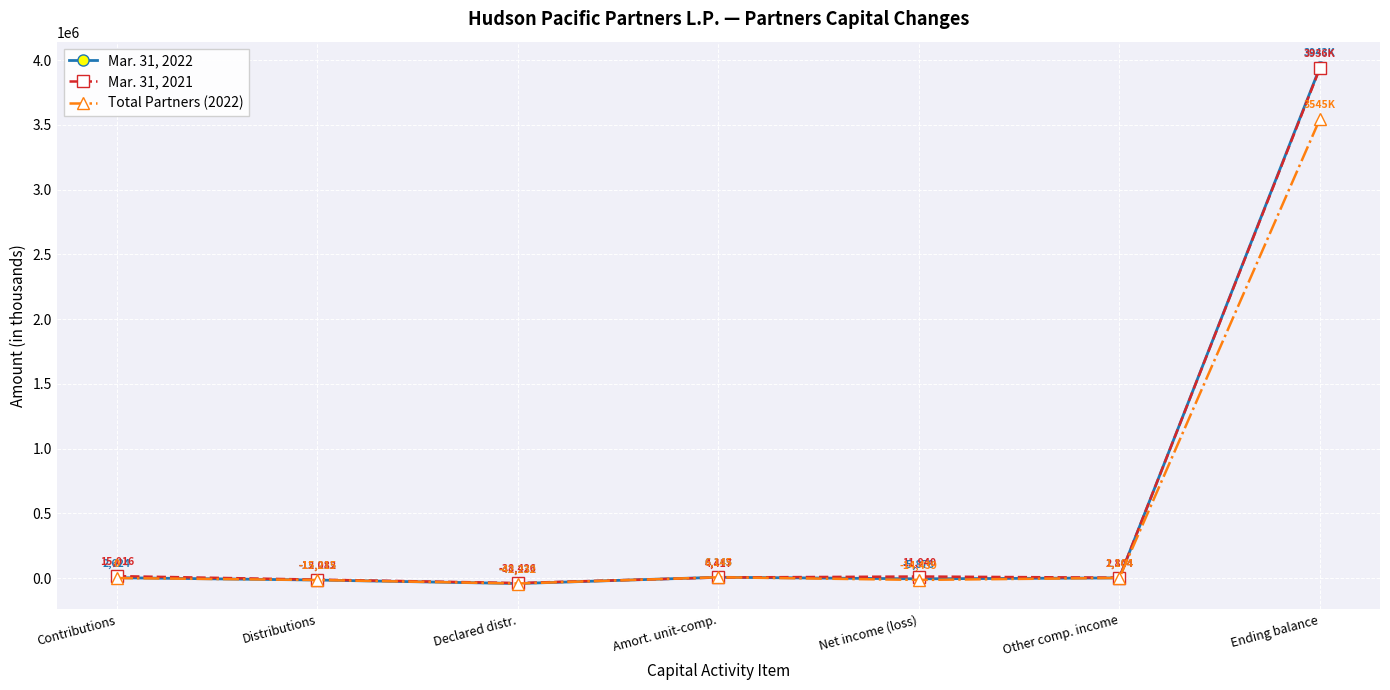

Reading left to right, transcribe all the data shown in this chart.

Mar. 31, 2022: 2624	-15215	-42232	6145	-5878	1104	3943464
Mar. 31, 2021: 15016	-12082	-38426	4417	11940	2844	3936240
Total Partners (2022): 0	-15215	-42232	6145	-14439	1104	3544523